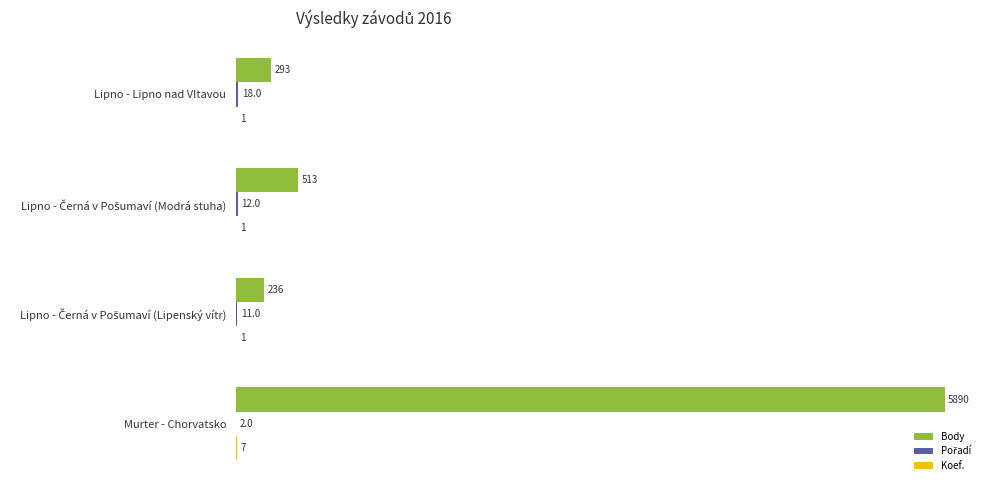

At which category is the sum across all series the highest?

Murter - Chorvatsko